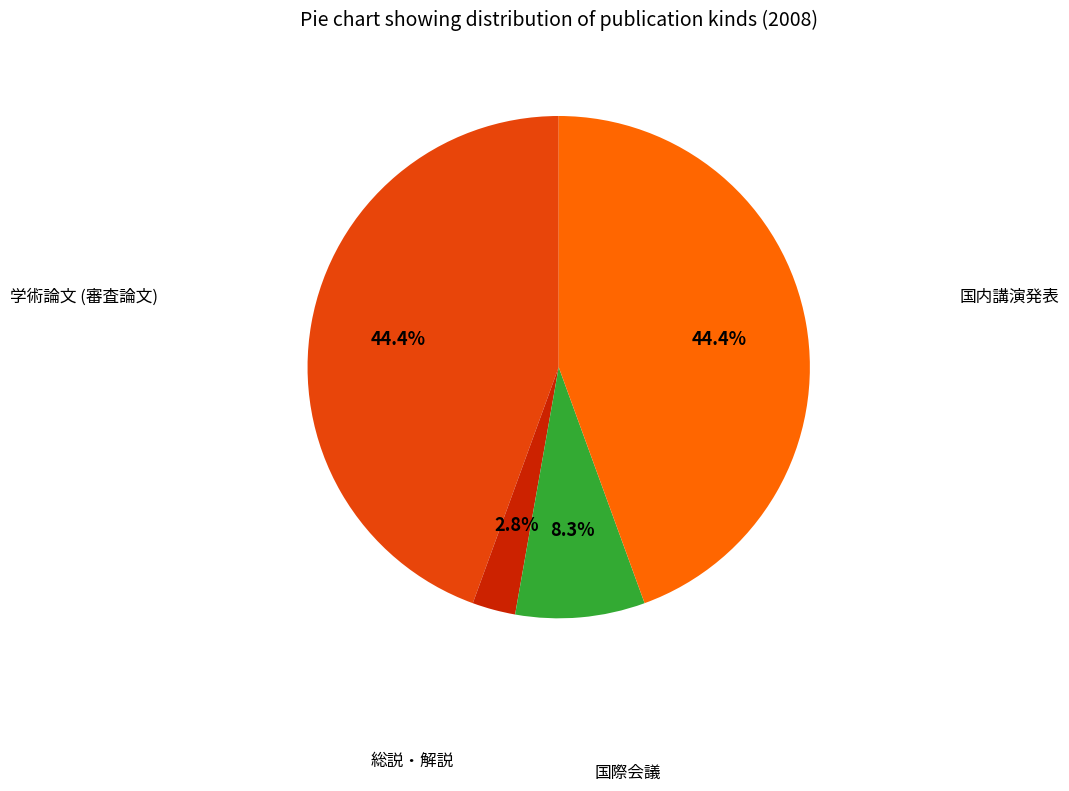

Which category has the smallest portion of the pie?

総説・解説